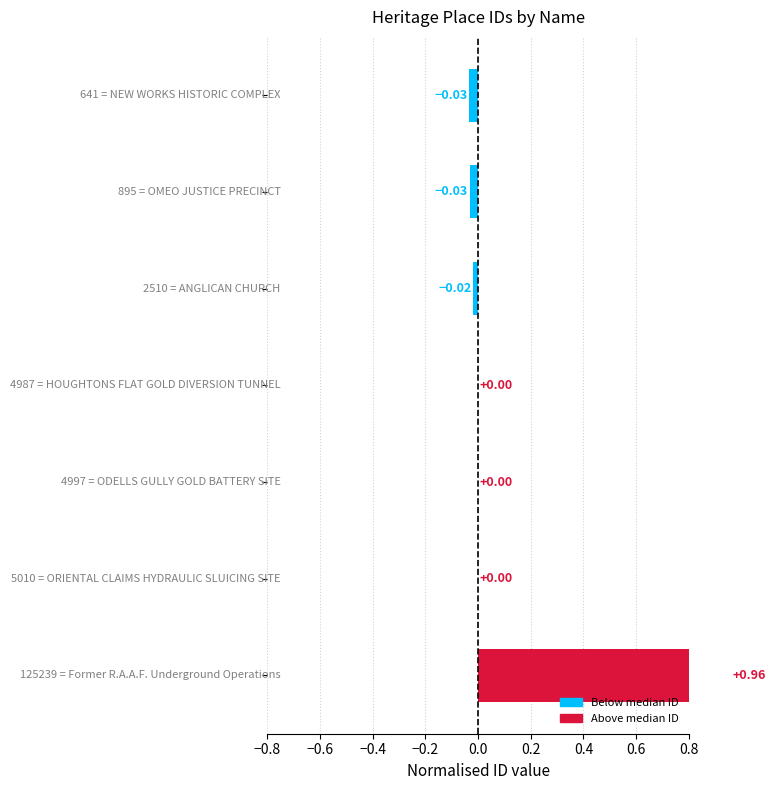

Reading right to left, what are all the values shown in this chart?

1.0	0.0	0.0	0.0	-0.0	-0.0	-0.0